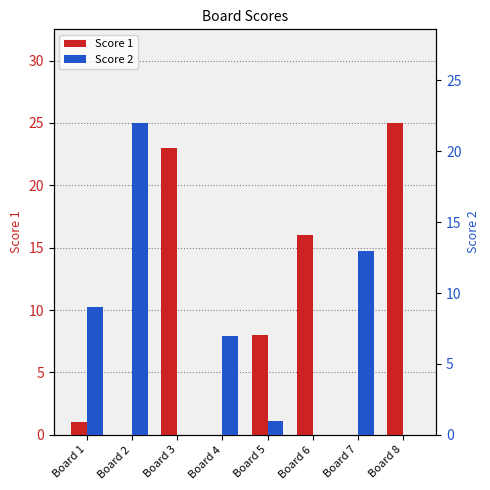

What is the difference between the highest and lowest values at Board 6?

16